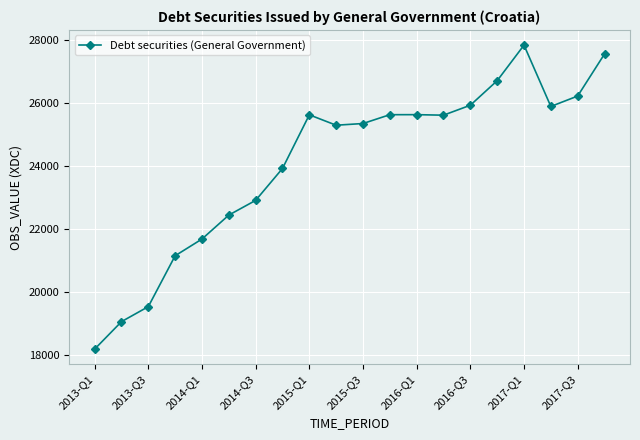

True or false: the data has more than 0 interior local peaks.

True